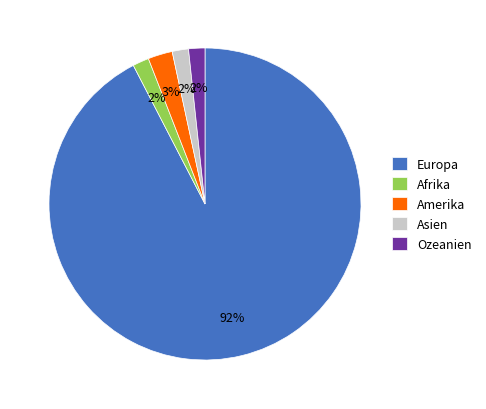

To the nearest percent, what is the average slice percentage?

20%